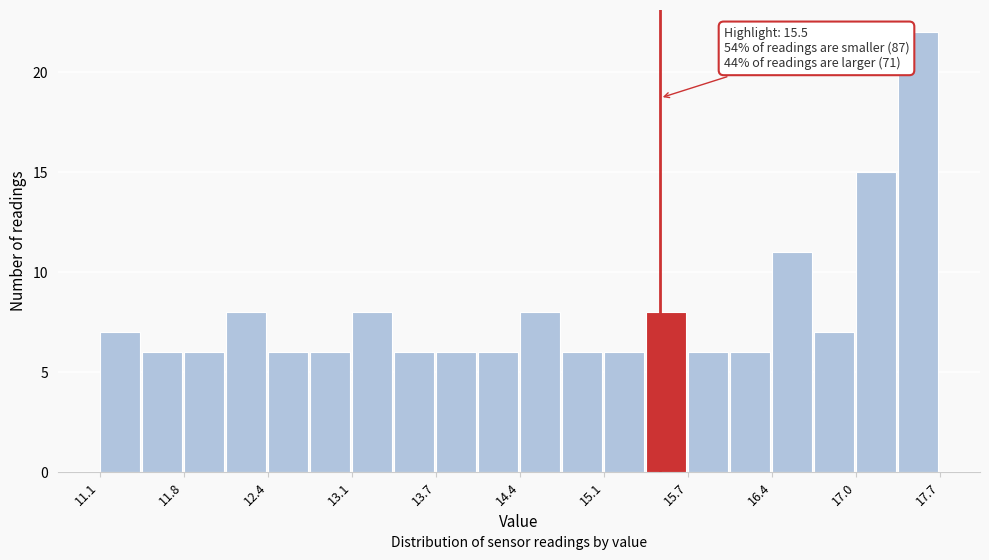

Around what value on the x-axis is the tallest bar? Give the approximate position of its centre, as read against the axis.

17.5